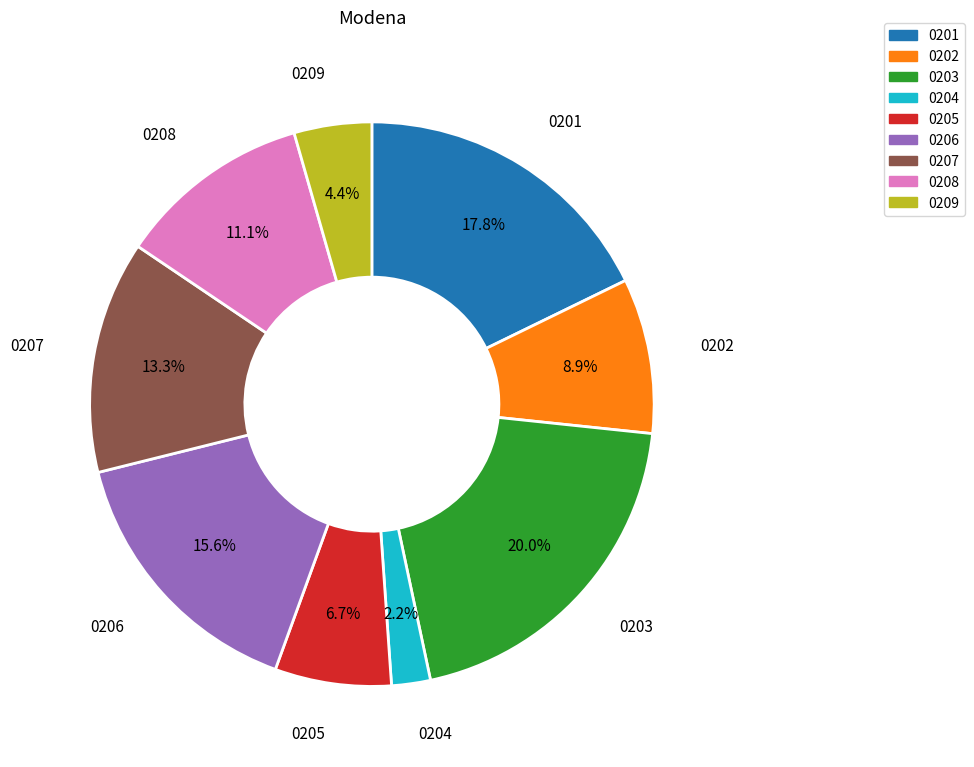

Is there any slice that represents more than half of the pie?

No